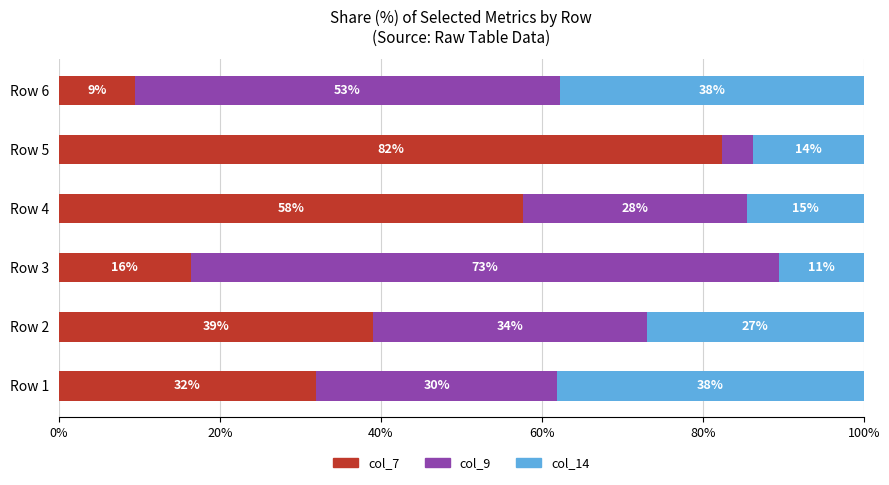

How many data points in col_7 are above 39?

3